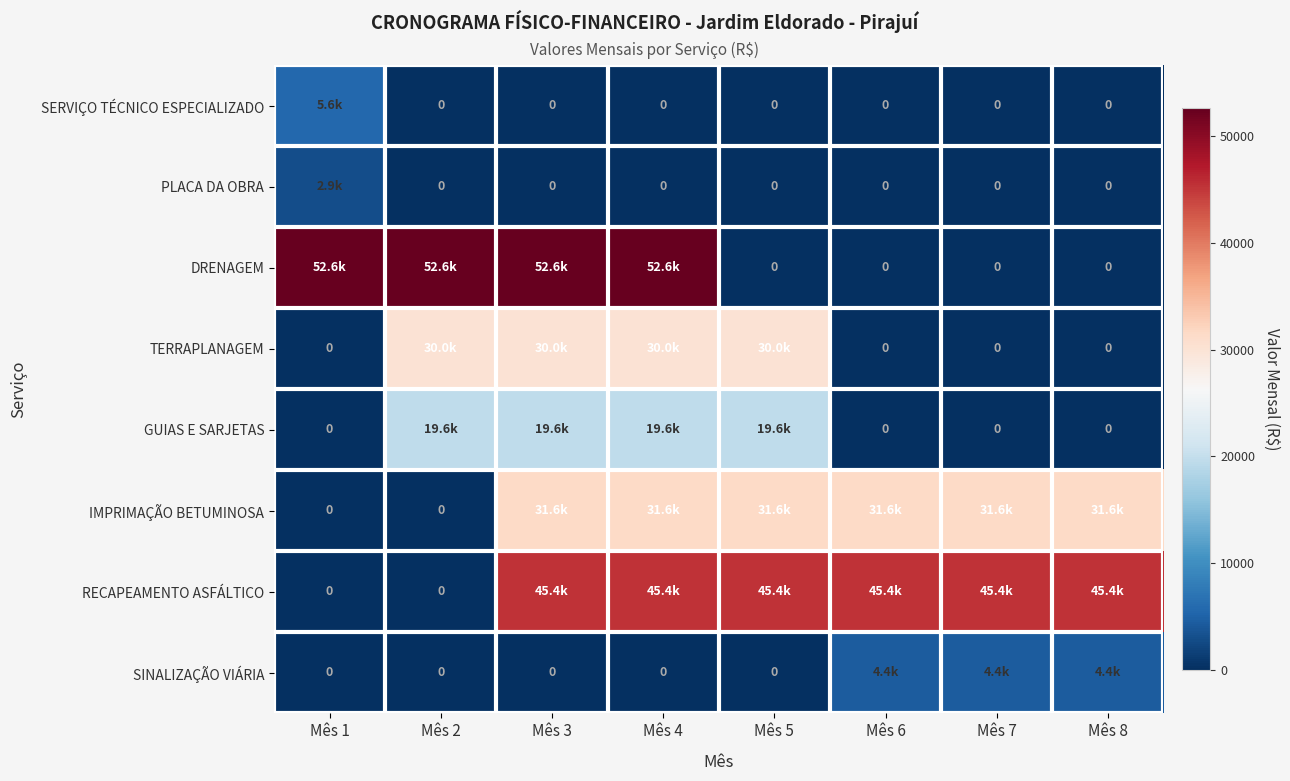

Is it true that SINALIZAÇÃO VIÁRIA equals 0.0 at Mês 5?

True